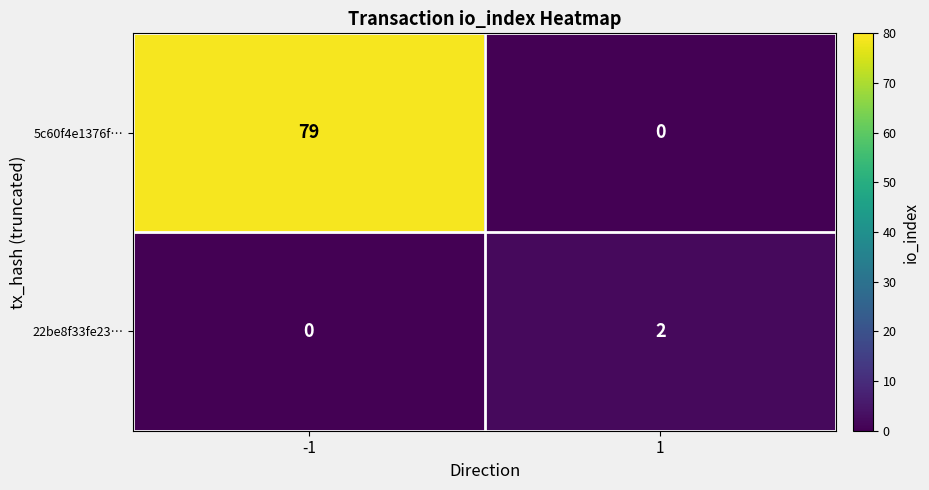

Rank the series by their maximum value, from lowest to highest.

22be8f33fe23…, 5c60f4e1376f…